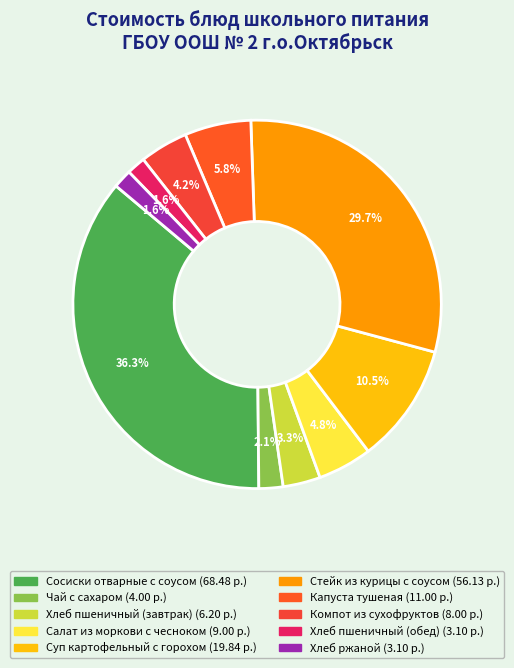

Count the number of slices in the pie.

10